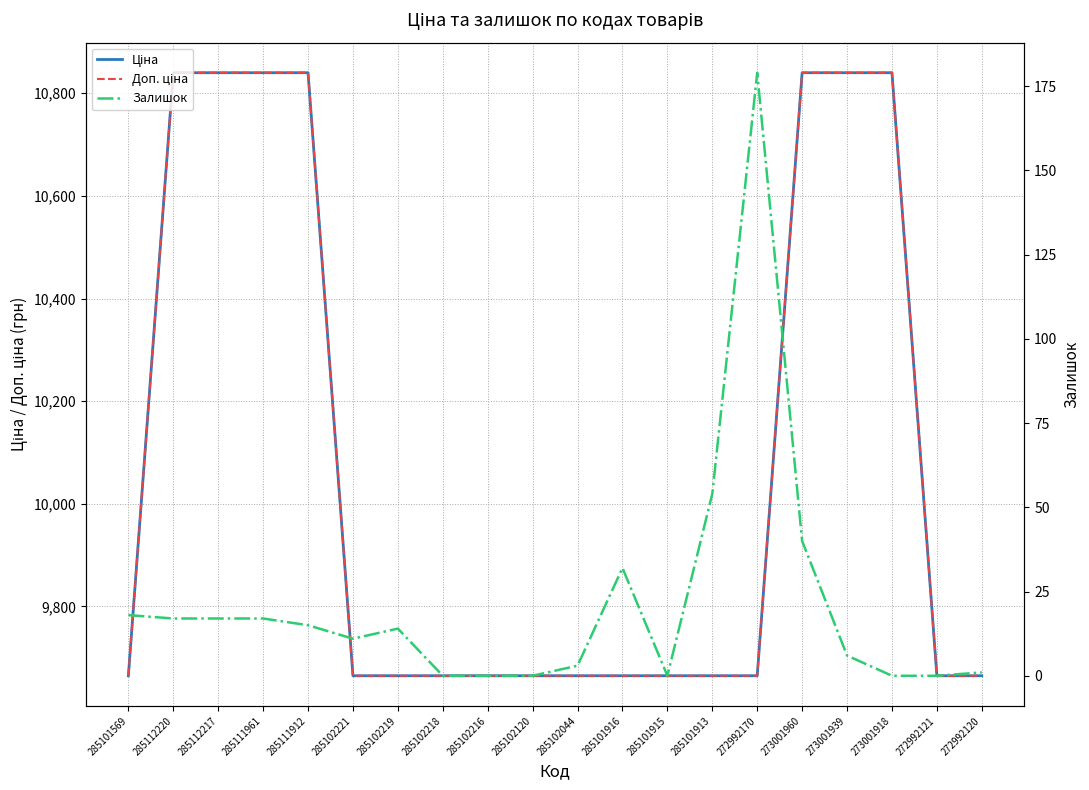

At how many categories does at least one series exceed 7206?

20